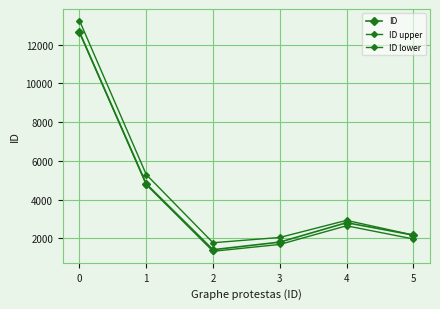

What is the value of the ID upper point at the 1st from the left?

13237